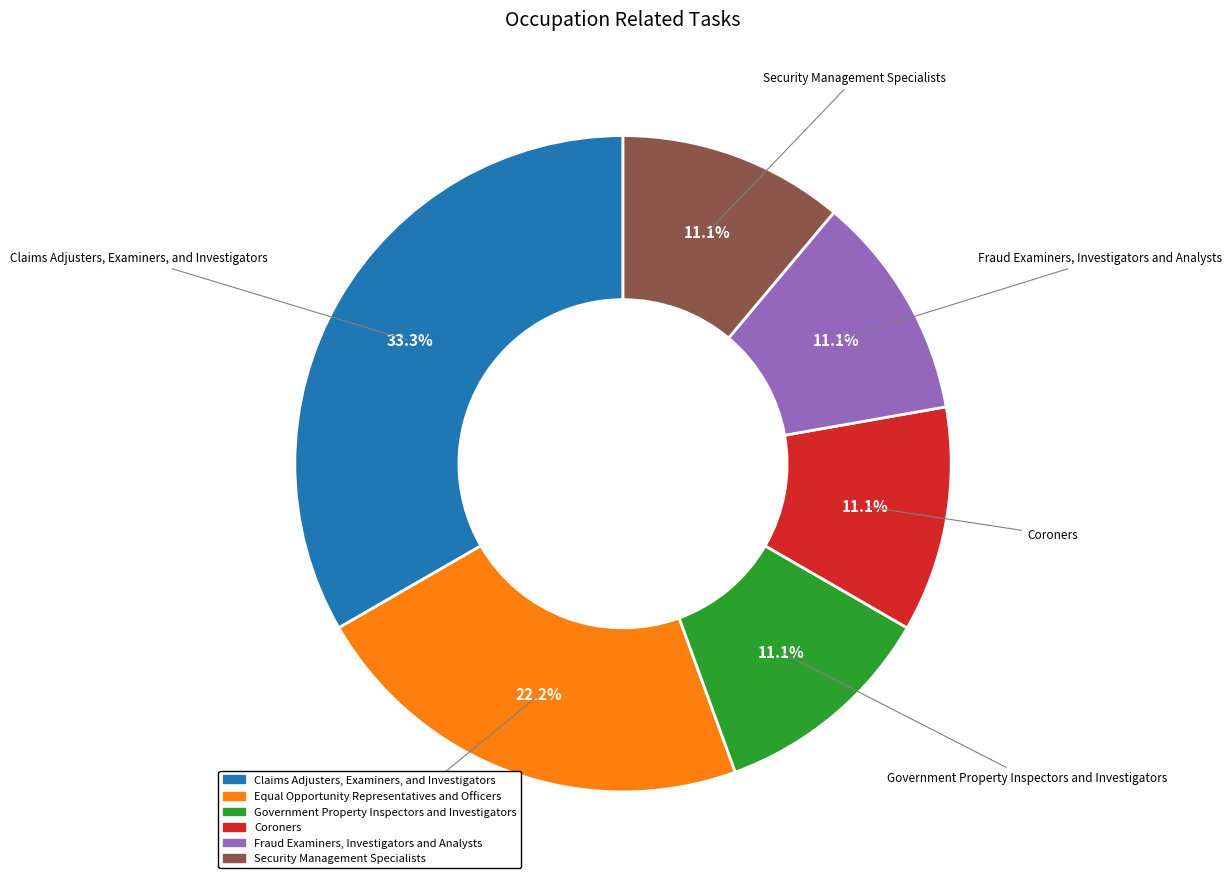

What is the ratio of the value at Security Management Specialists to the value at Equal Opportunity Representatives and Officers?

0.5